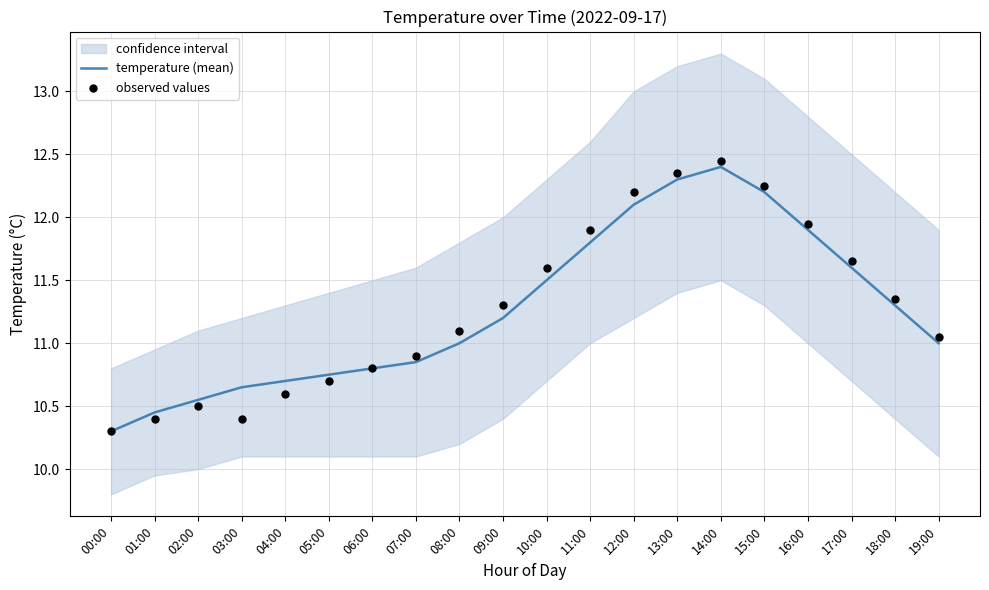

What is the total value across all series at 05:00?

21.4